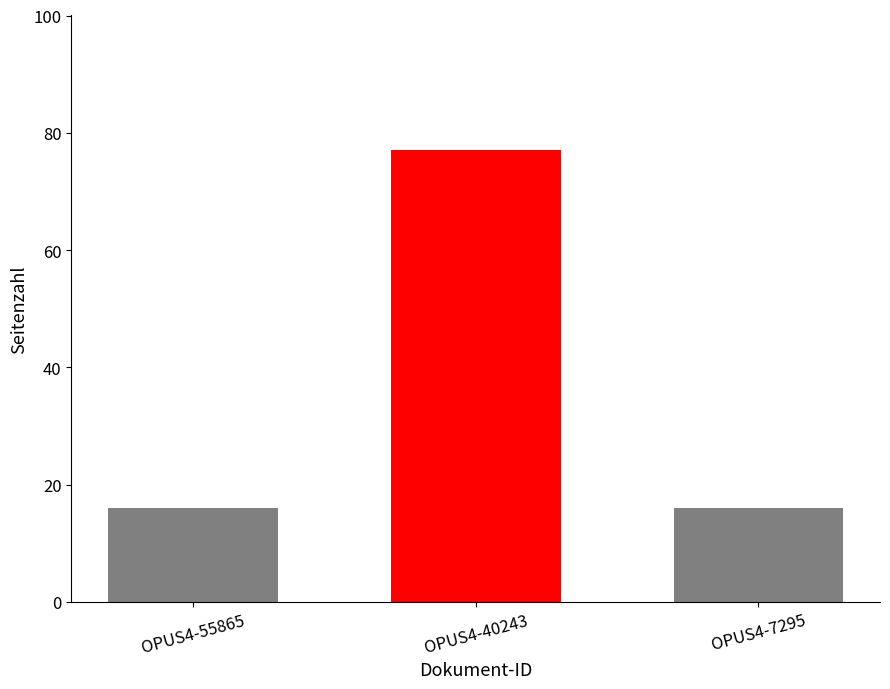

What is the average value?

36